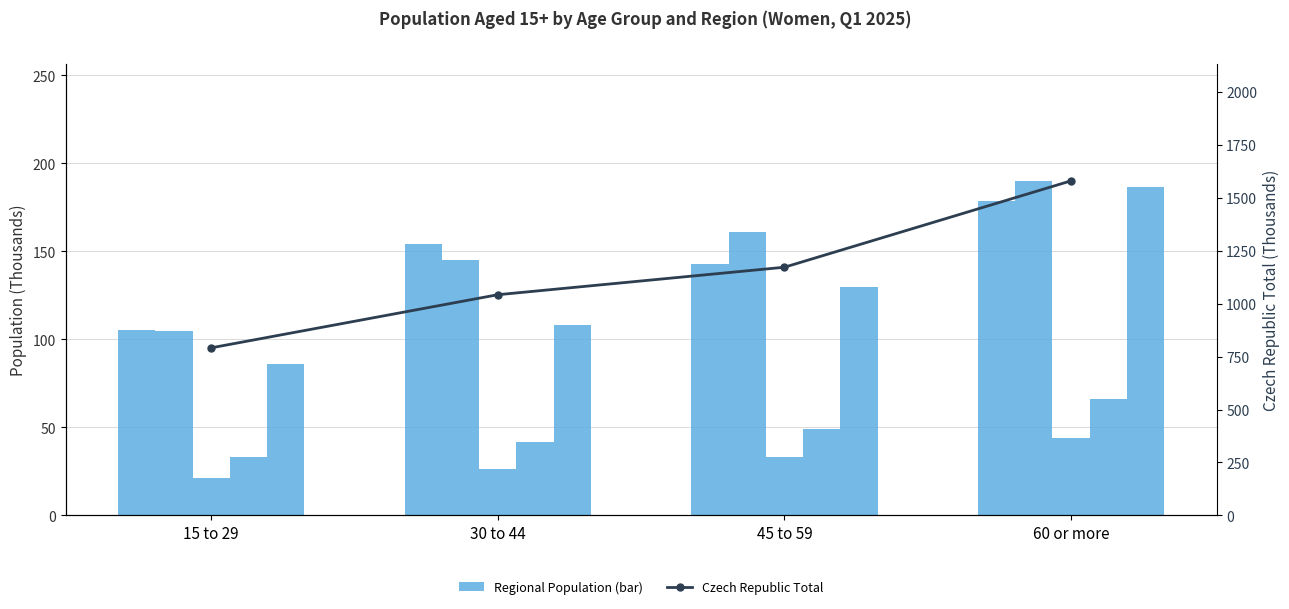

The value of Czech Republic Total at 60 or more is 1581.0. True or false?

True